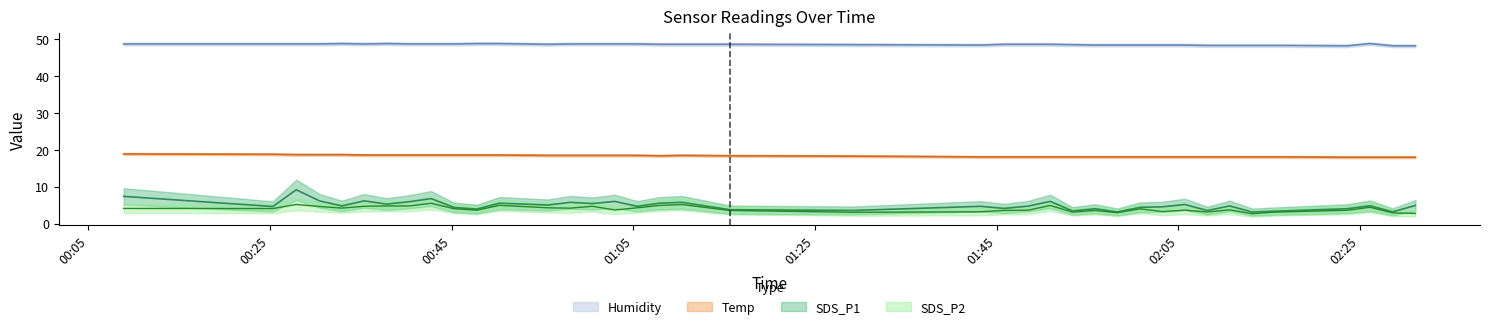

At which category is the sum across all series the highest?

2022/01/25 00:27:53